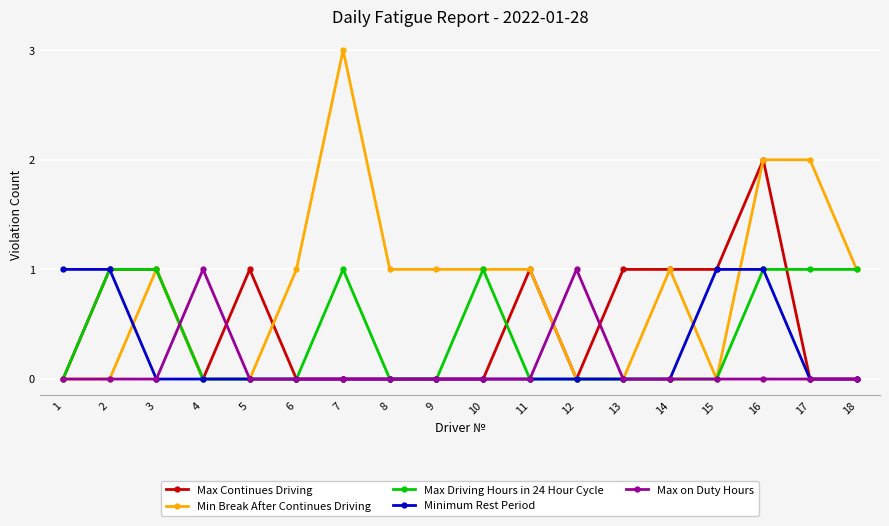

What is the difference between the maximum and minimum values in the Max Continues Driving series?

2